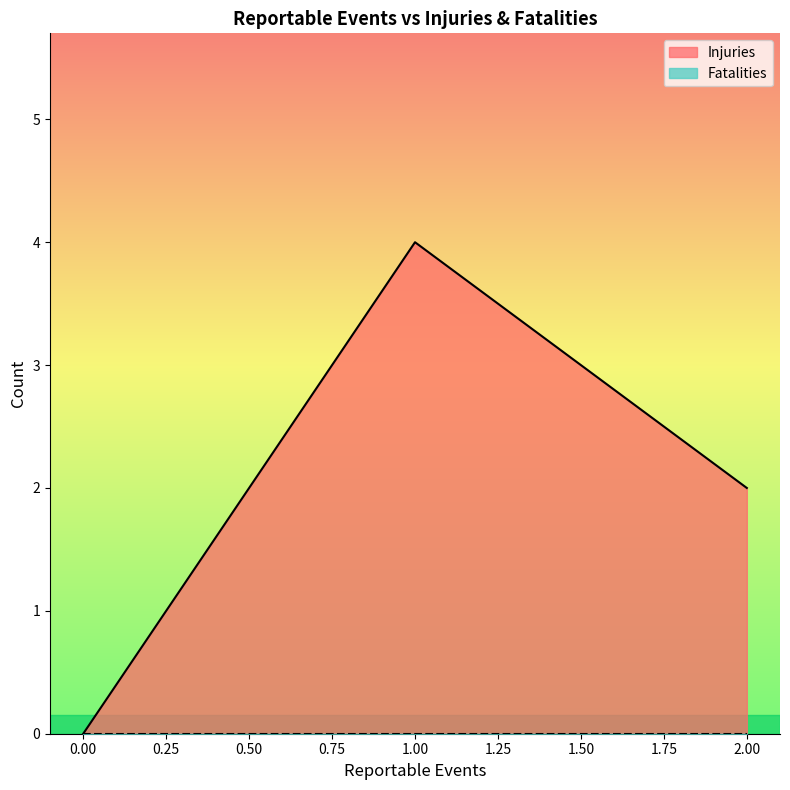

Which category has the highest value across all series?

1.00